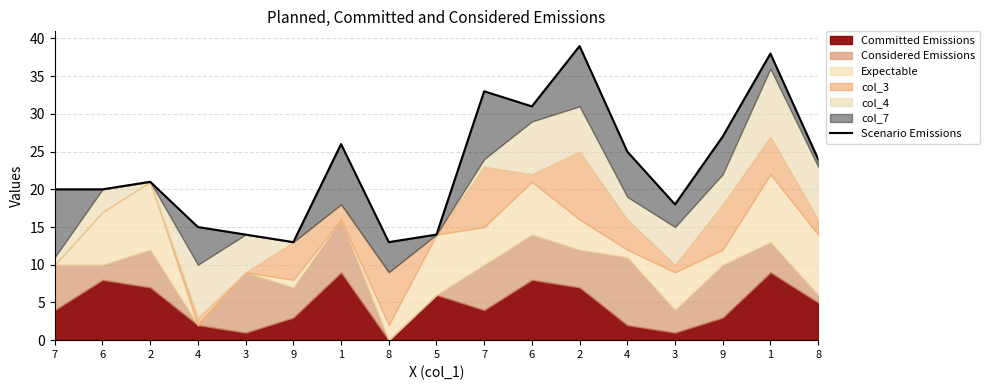

List the labels in order of value, smallest first.

9, 8, 3, 5, 4, 3, 7, 6, 2, 8, 4, 1, 9, 6, 7, 1, 2